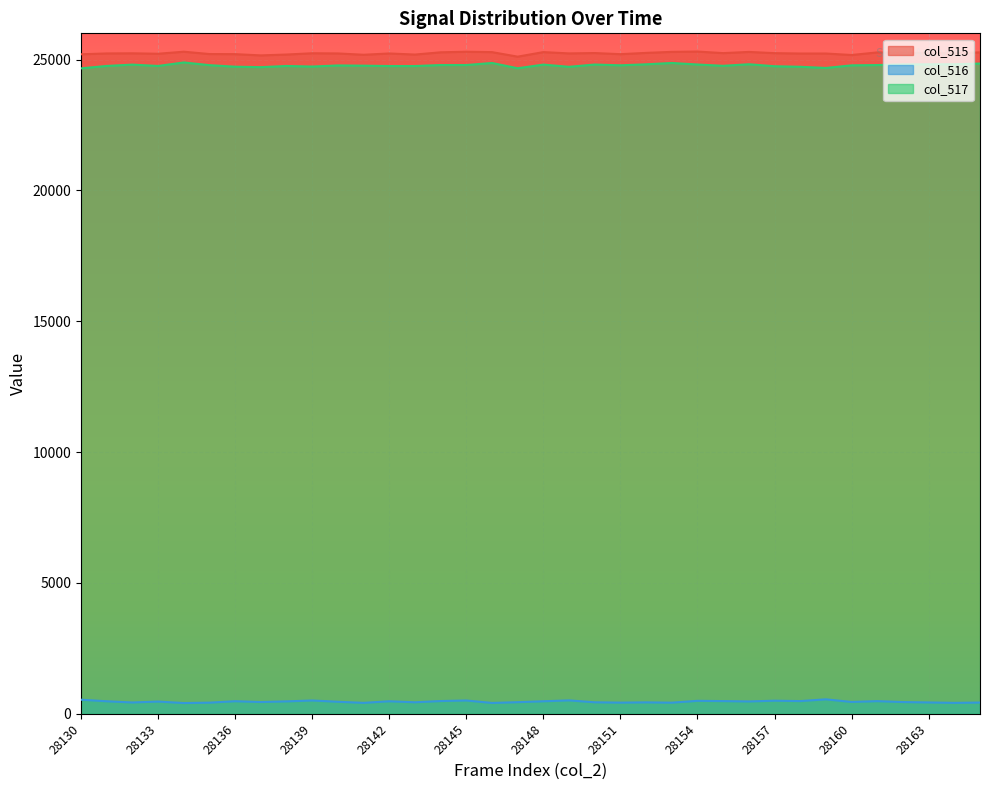

Which series changed the most between 28134 and 28157?

col_517